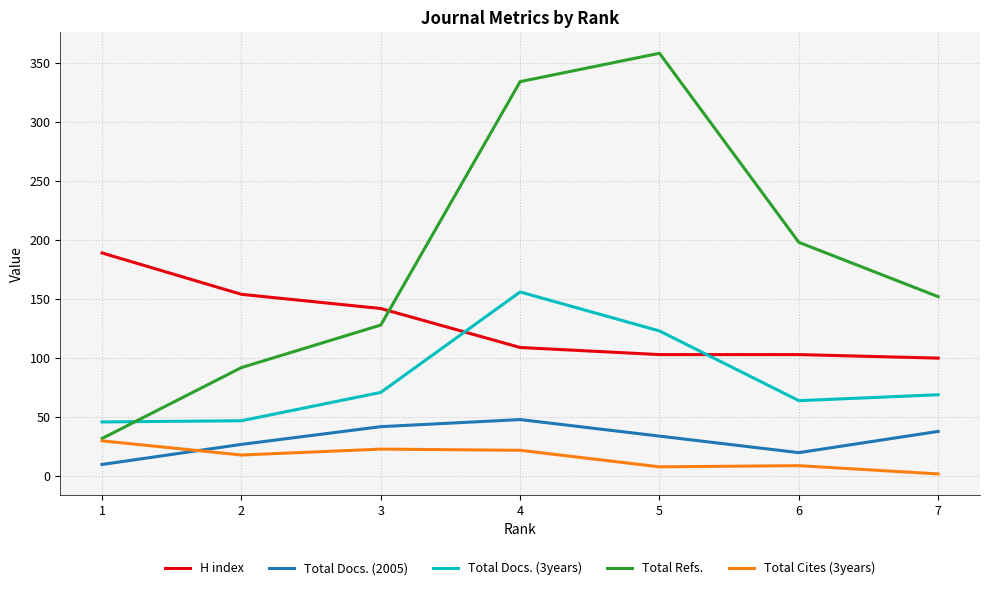

What is the spread (max minus min) of values at 7?

150